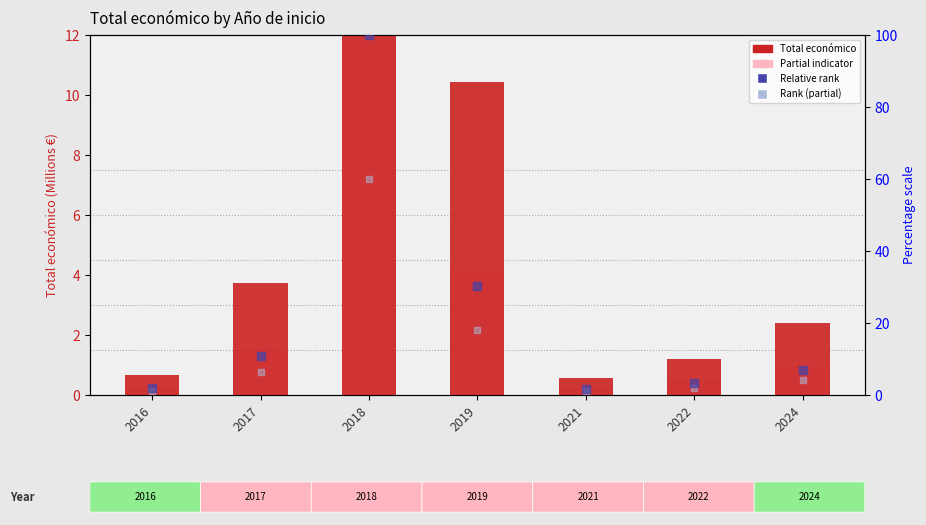

Which series contains the lowest Y value?

Partial indicator